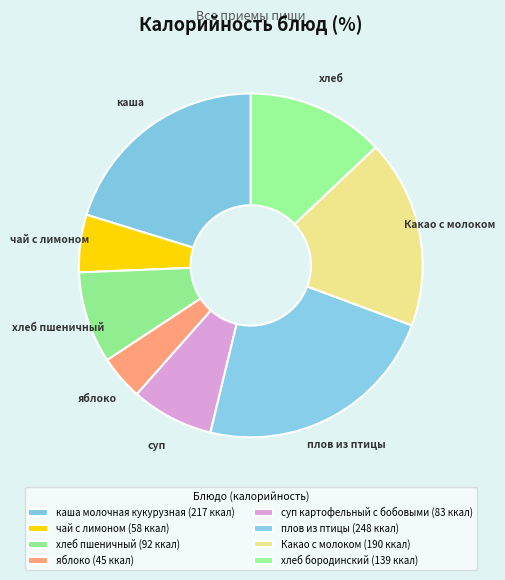

To the nearest percent, what is the difference between the плов из птицы and хлеб пшеничный slice percentages?

14%